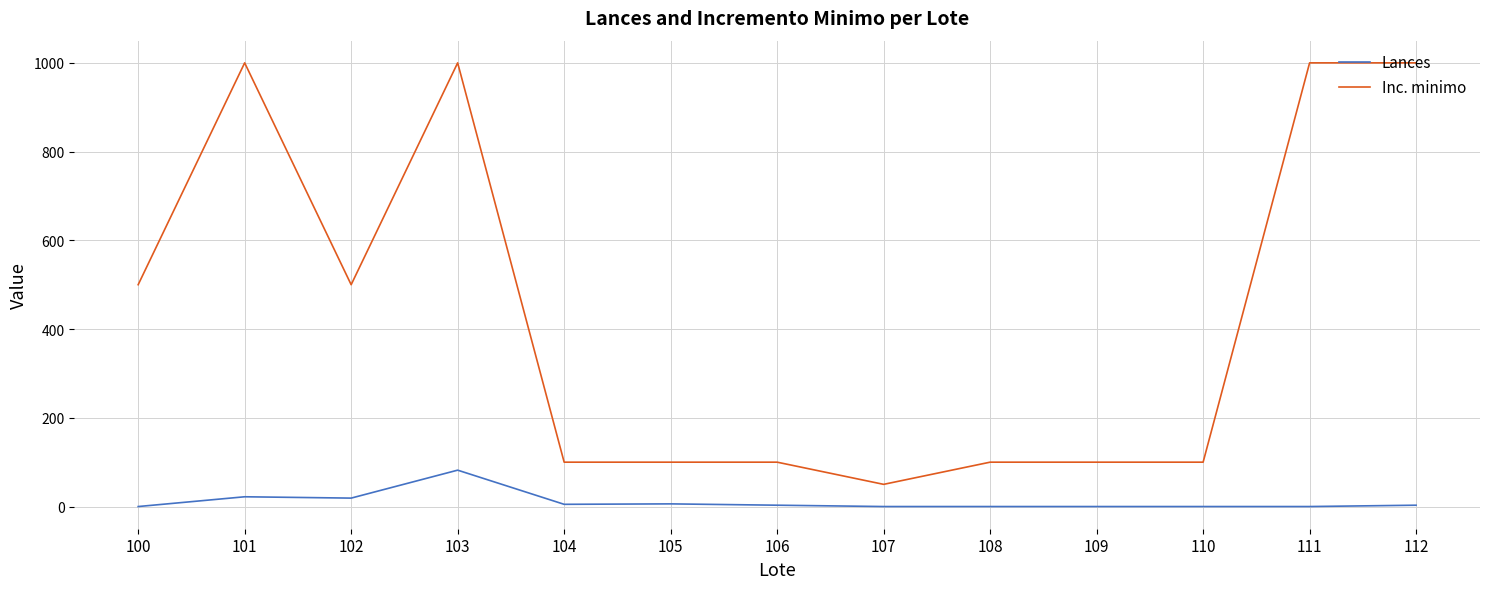

Rank the series at 108 from highest to lowest value.

Inc. minimo, Lances